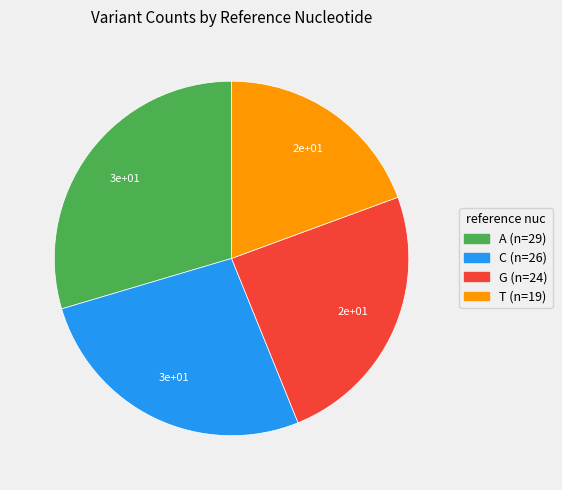

True or false: A accounts for 30% of the total.

True